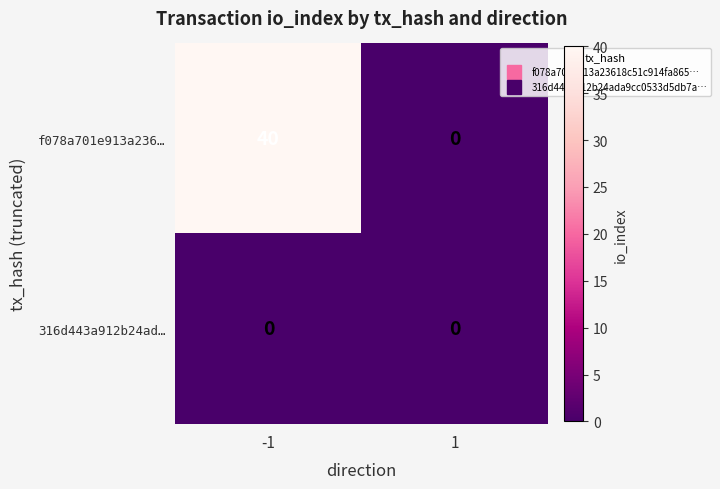

List the series in order of their overall mean, highest first.

f078a701e913a236…, 316d443a912b24ad…